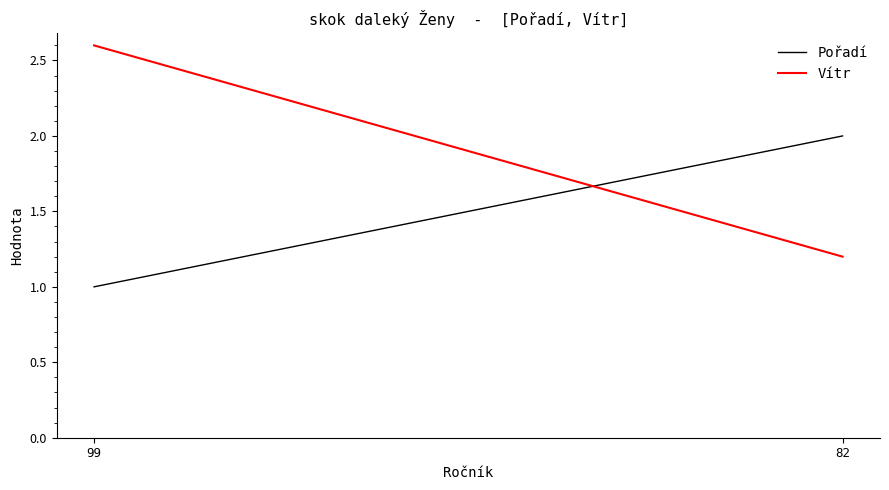

What is the value of the Vítr point at the 2nd from the left?

1.2